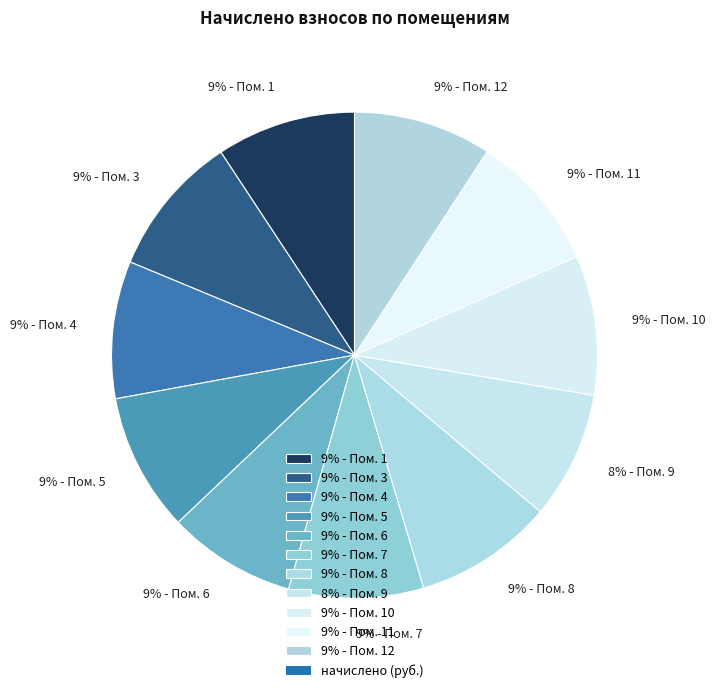

Does any single category account for the majority?

No